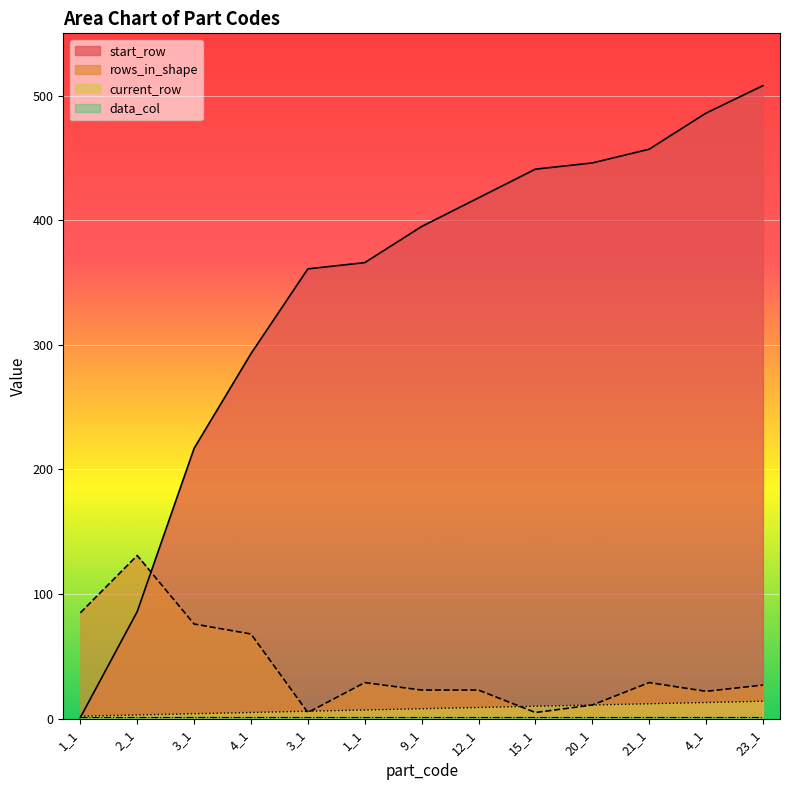

Does the chart display data point markers on the line(s)?

No